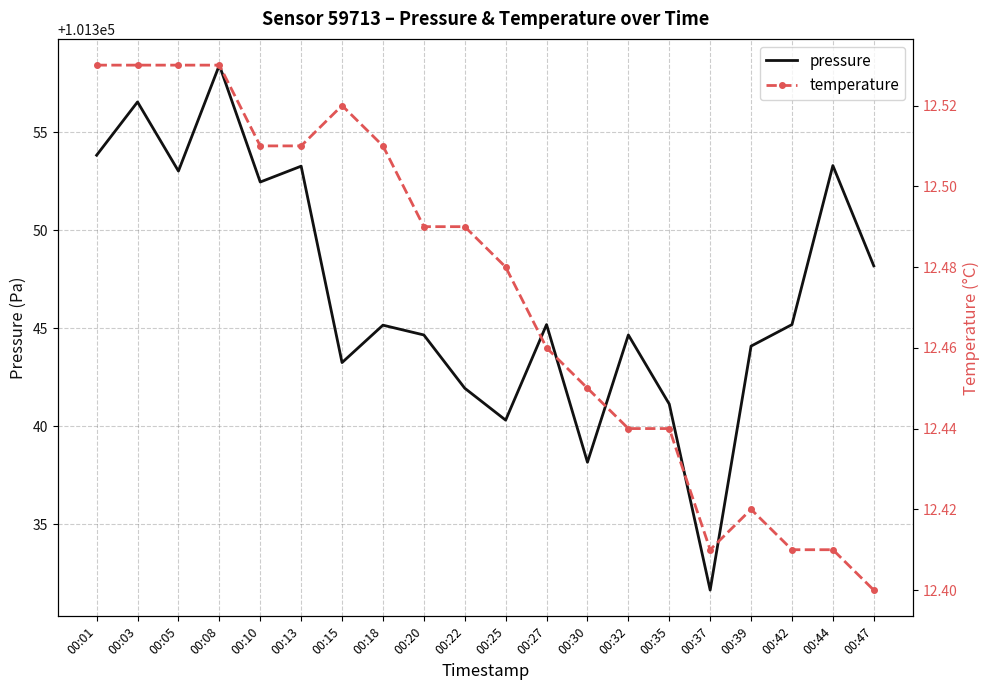

What is the minimum value shown in the chart?

12.4